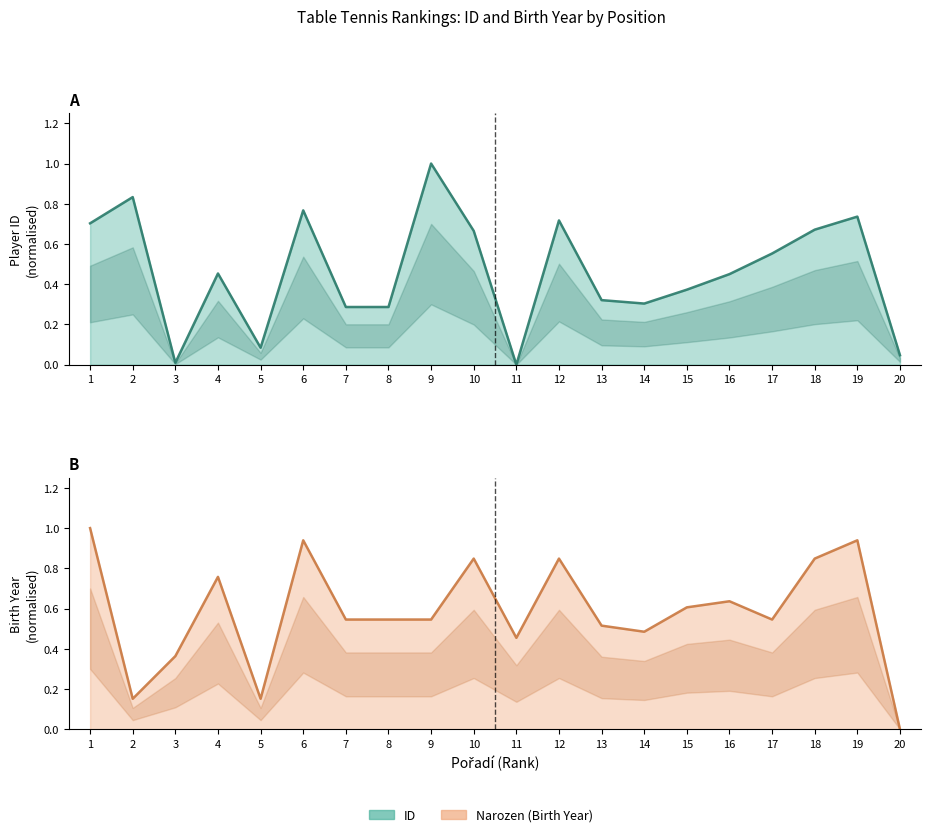

Is it true that Narozen equals 1.0 at 4?

False